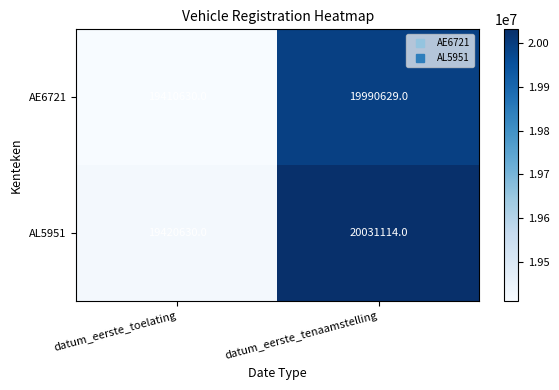

Which series changed the most between datum_eerste_toelating and datum_eerste_tenaamstelling?

AL5951